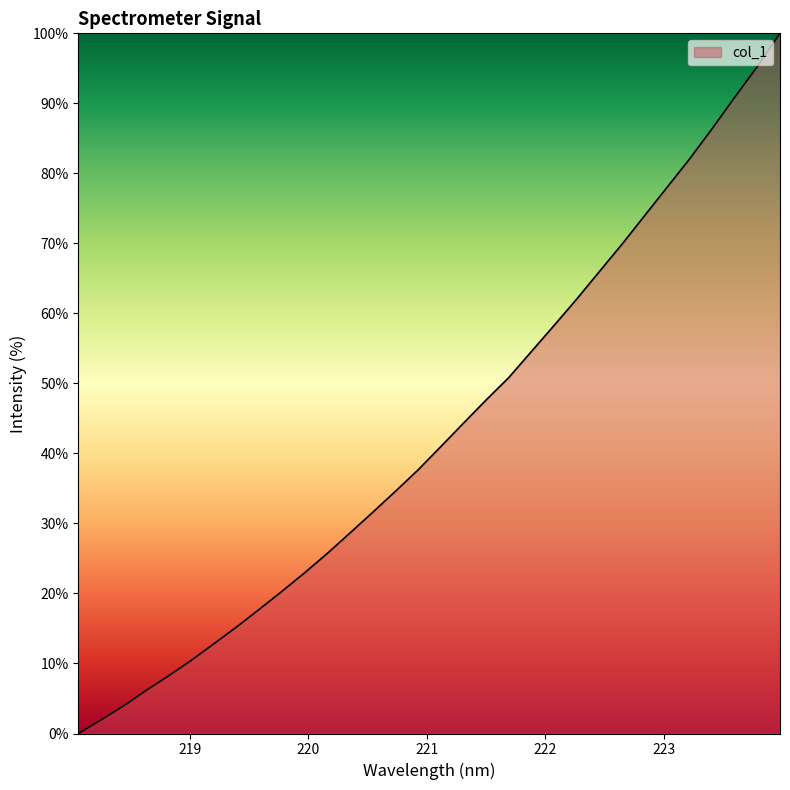

What is the greatest value displayed?

100.0